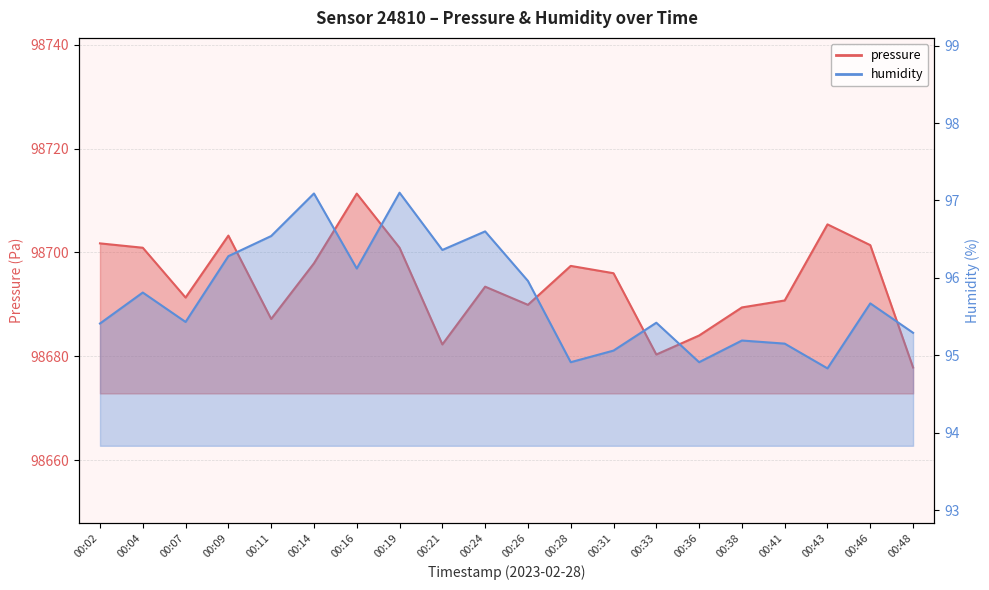

Rank the categories by humidity value from highest to lowest.

00:19, 00:14, 00:24, 00:11, 00:21, 00:09, 00:16, 00:26, 00:04, 00:46, 00:07, 00:33, 00:02, 00:48, 00:38, 00:41, 00:31, 00:28, 00:36, 00:43